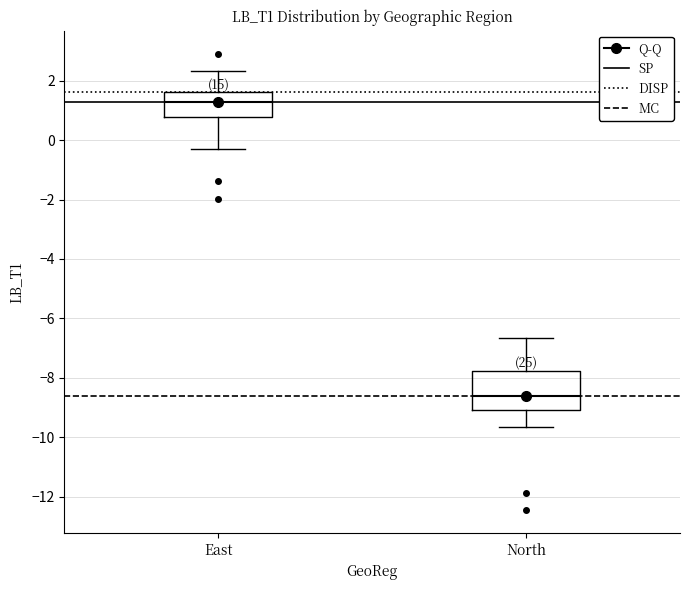

Which box is the tallest, from its lower edge to its upper edge?

North